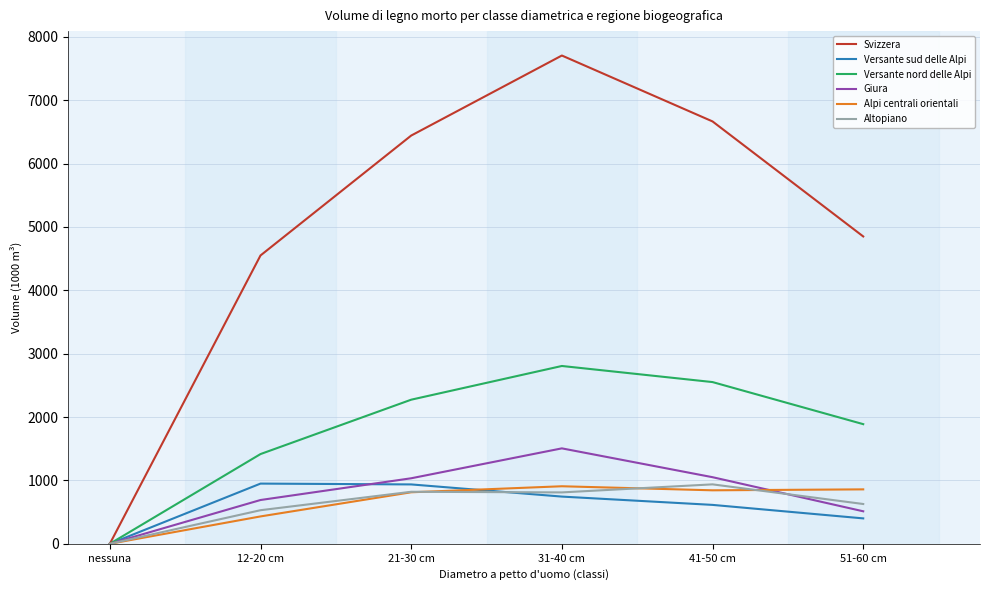

The Altopiano series shows -513 at nessuna. True or false?

False